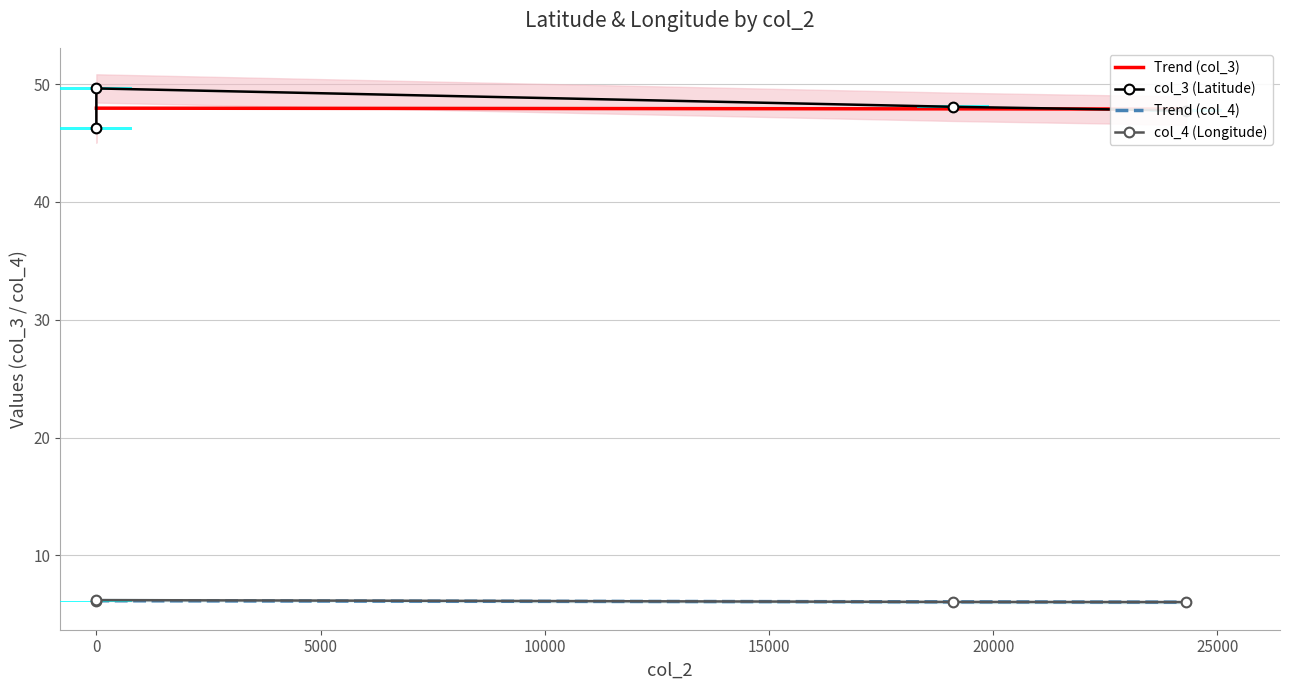

What is the maximum value shown in the chart?

49.6